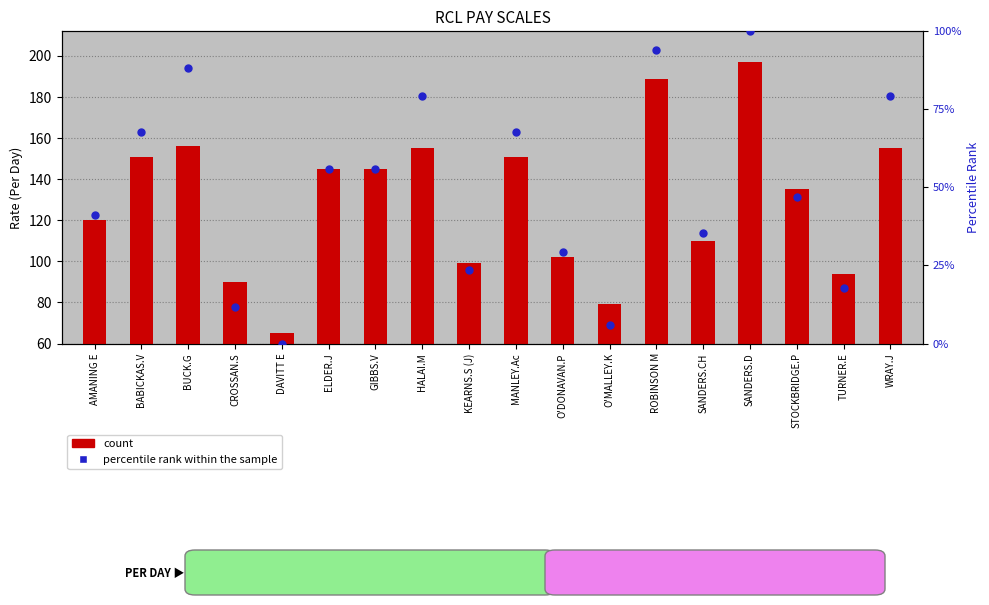

Which series reaches the maximum Y coordinate?

count